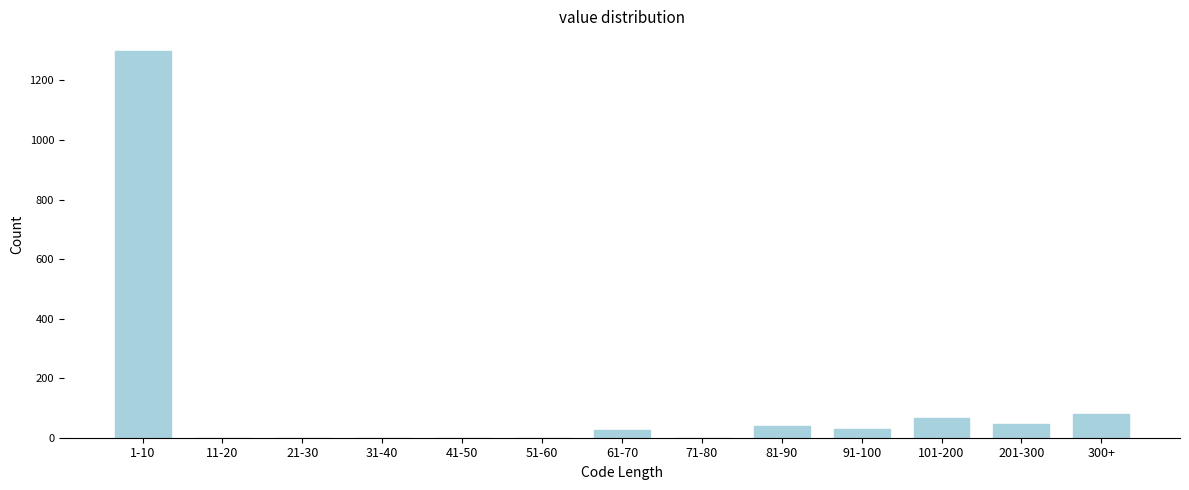

What is the sum of all values?

1585